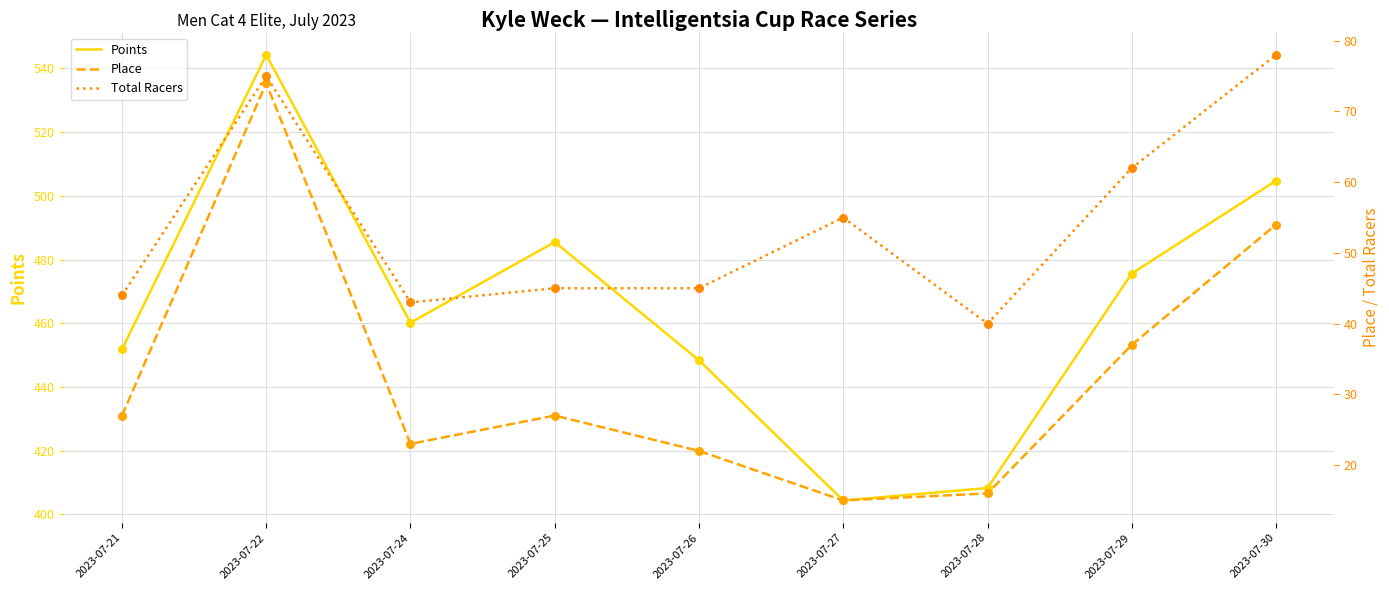

What is the total value across all series at 2023-07-29?

574.6